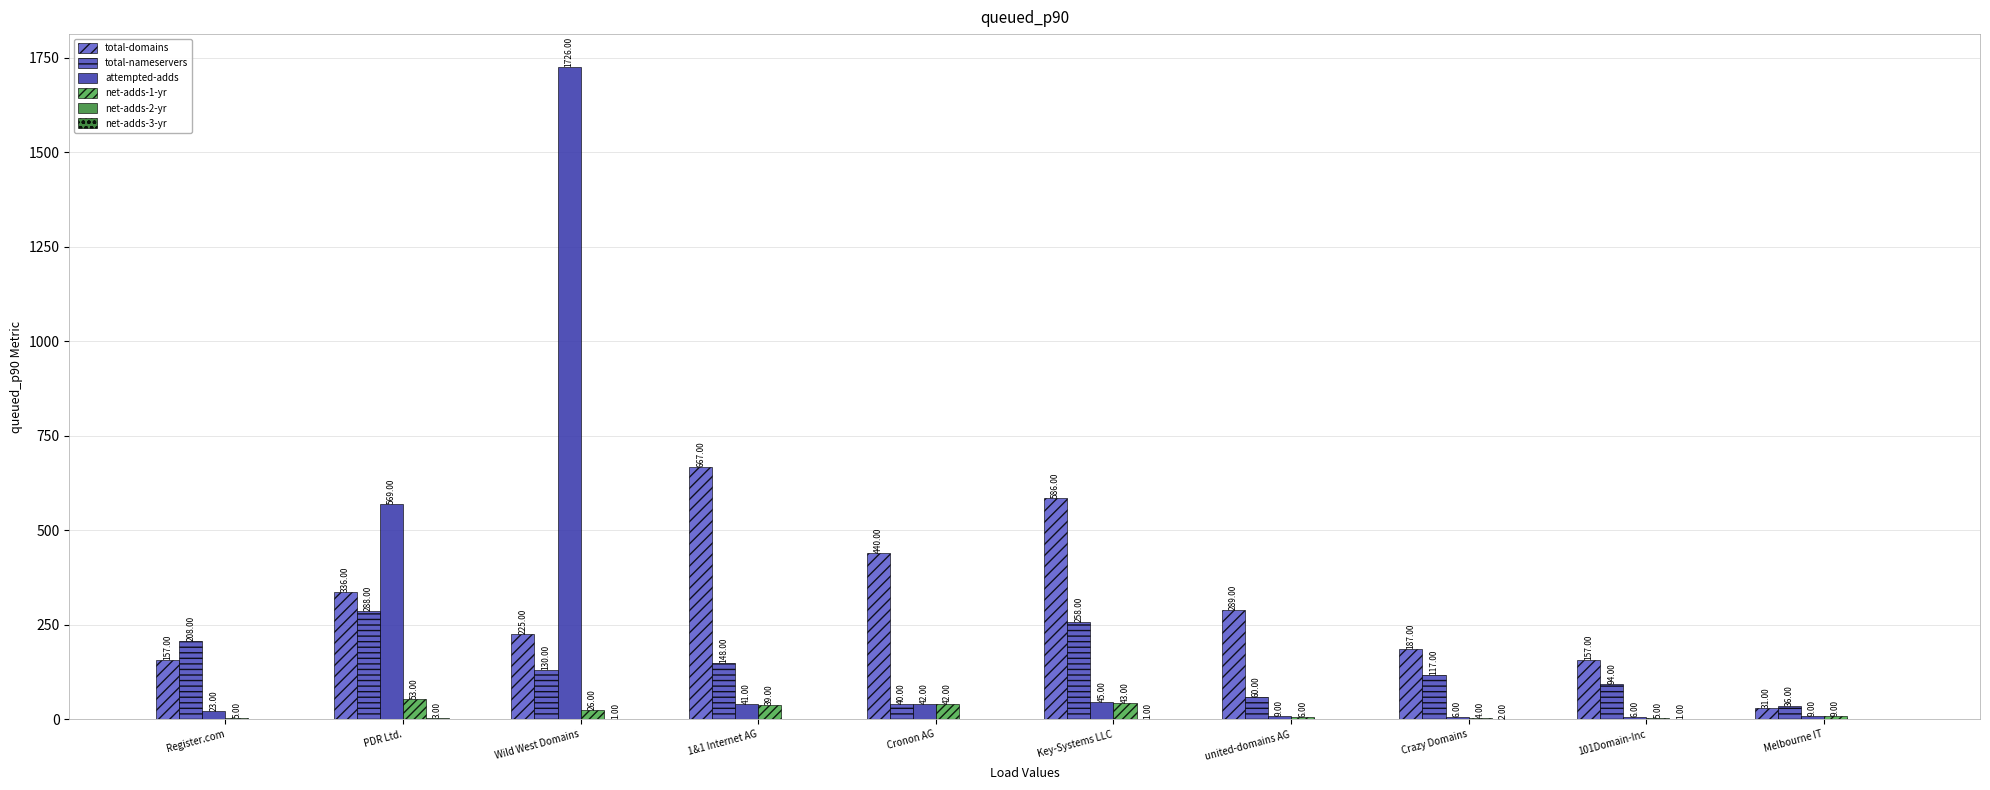

Are the bars horizontal?

No